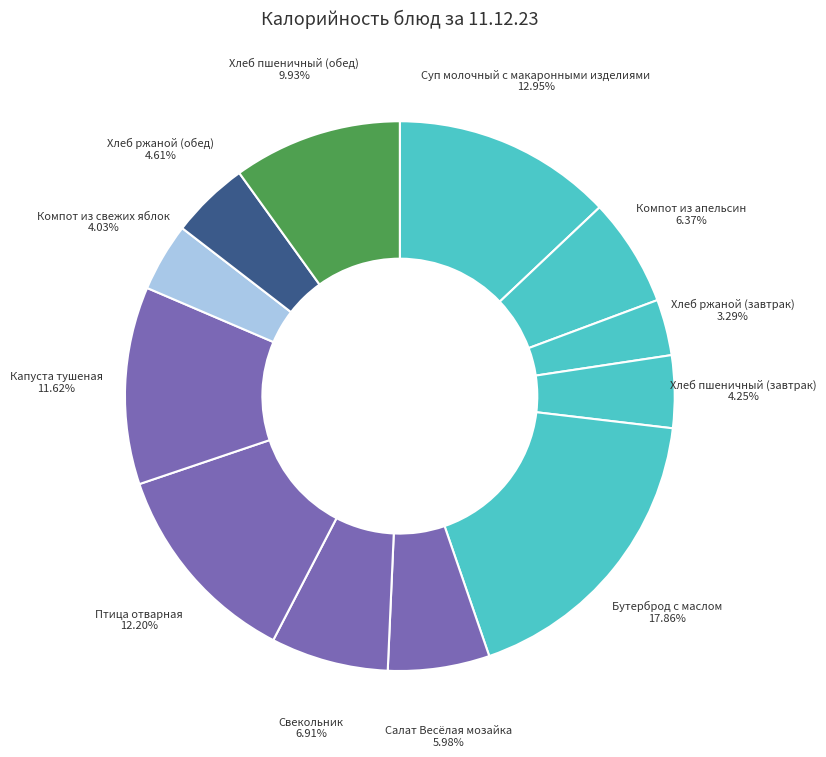

How many slices are in this pie chart?

12